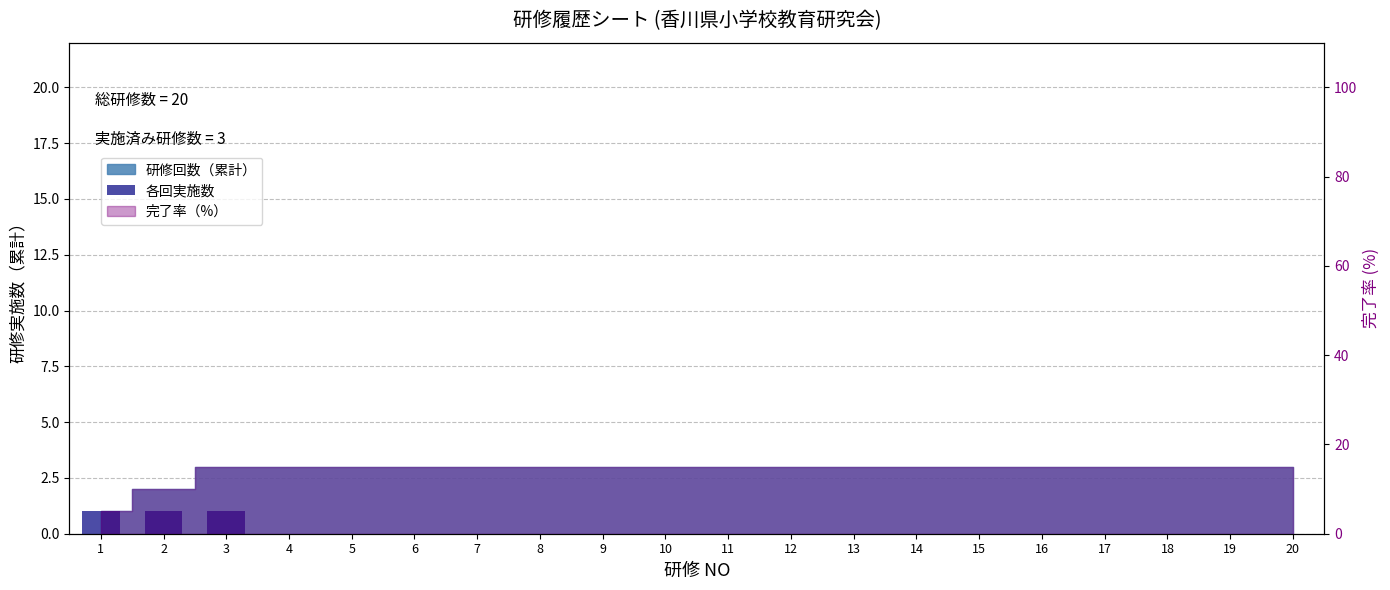

At which category does the chart reach its minimum across all series?

4